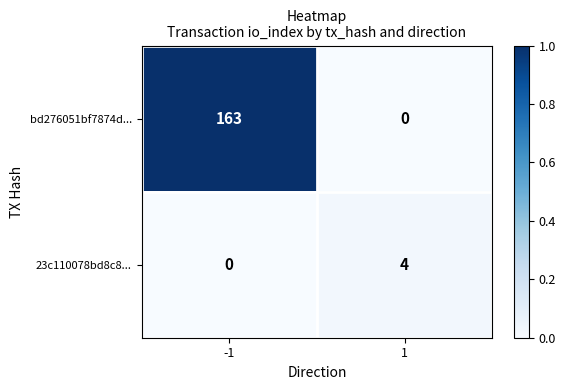

What is the maximum value shown in the chart?

163